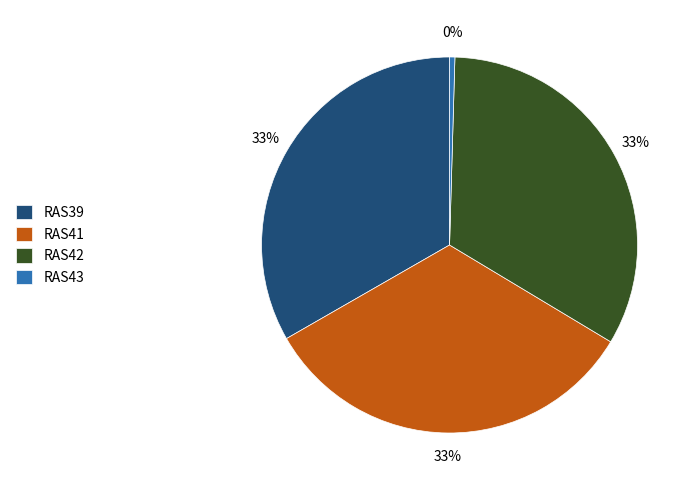

What is the ratio of the value at RAS41 to the value at RAS43?

72.7